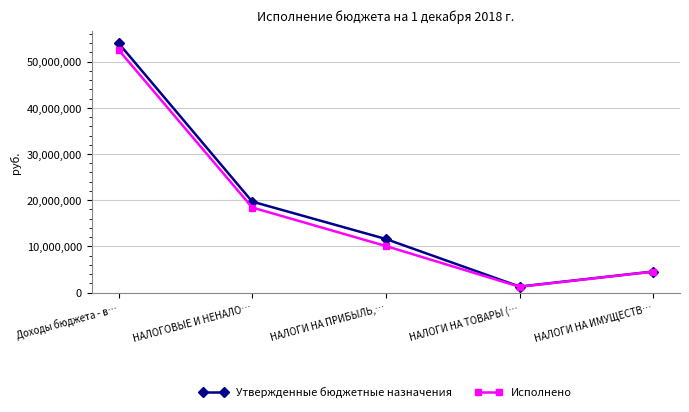

Which series has the widest spread of values?

Утвержденные бюджетные назначения